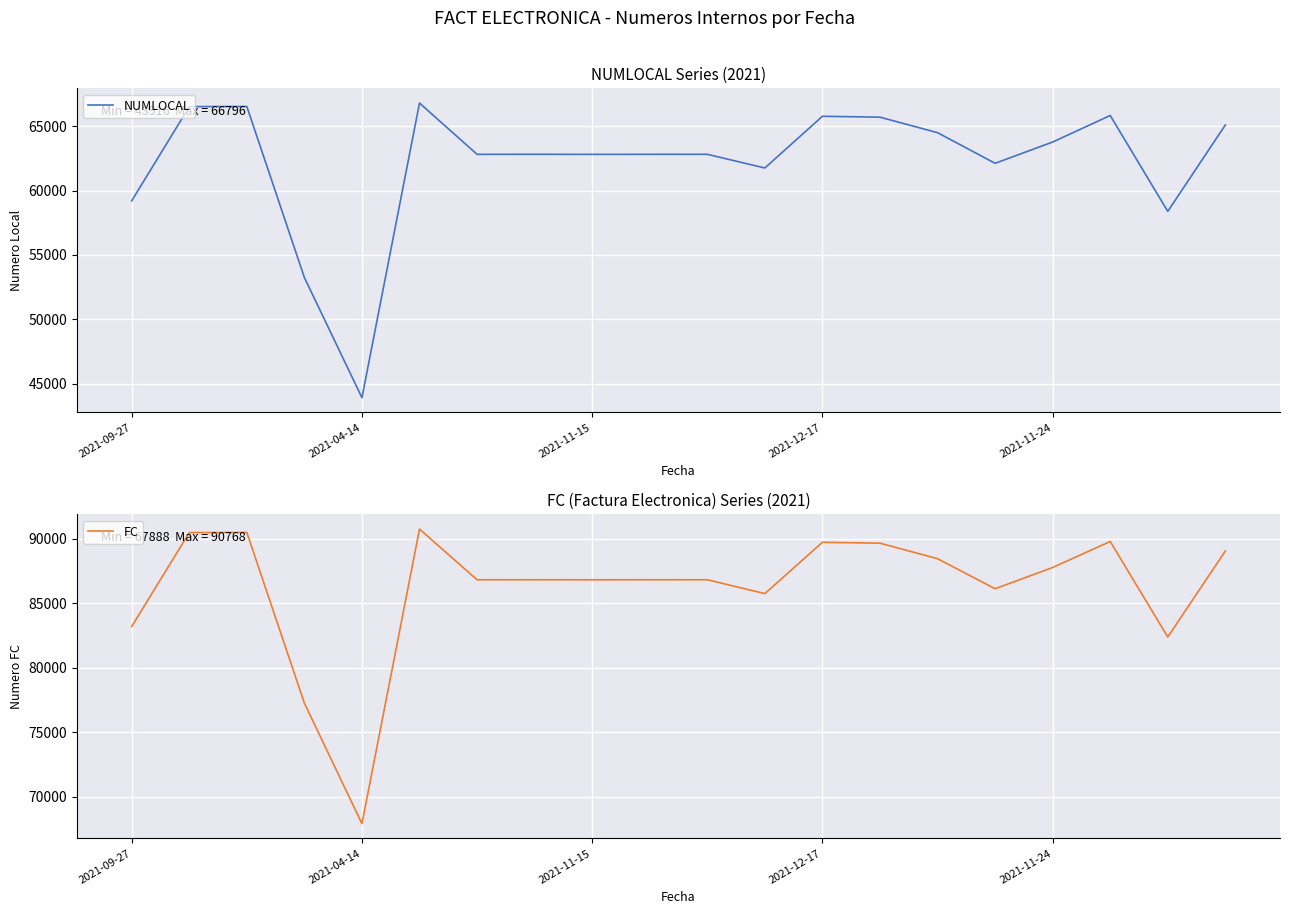

The value of NUMLOCAL at 2021-11-15 is 62813. True or false?

True